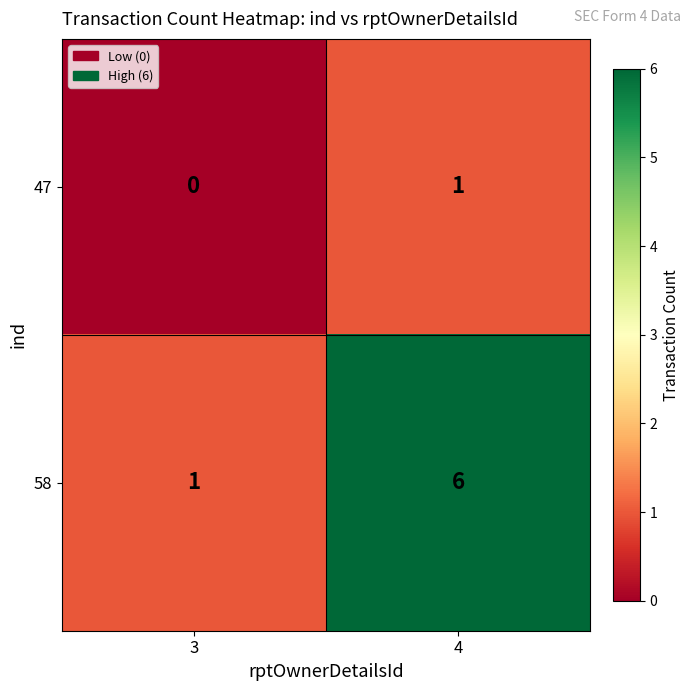

At which category does the chart reach its minimum across all series?

3